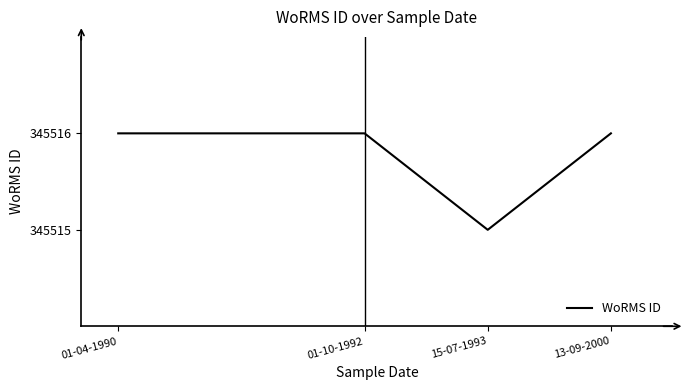

True or false: there are more than 2 points higher than both neighbors.

False